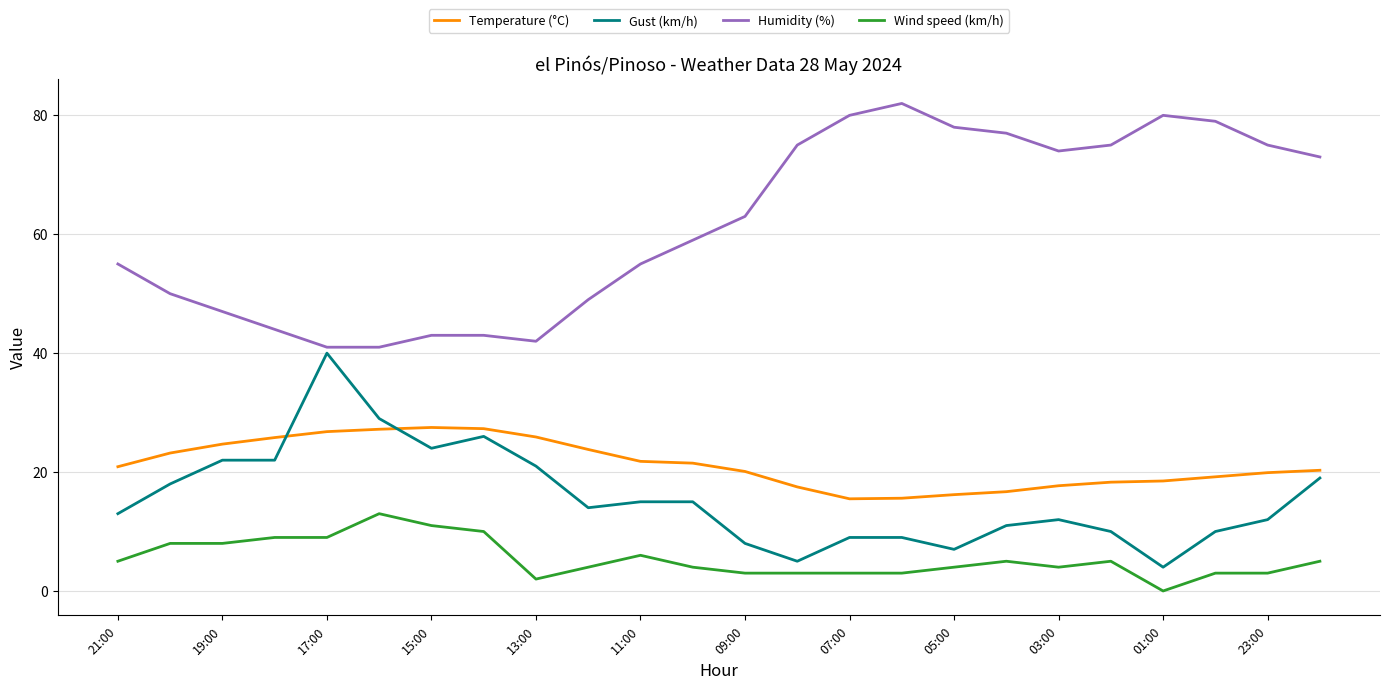

List the series in order of their peak value, highest first.

Humidity (%), Gust (km/h), Temperature (°C), Wind speed (km/h)